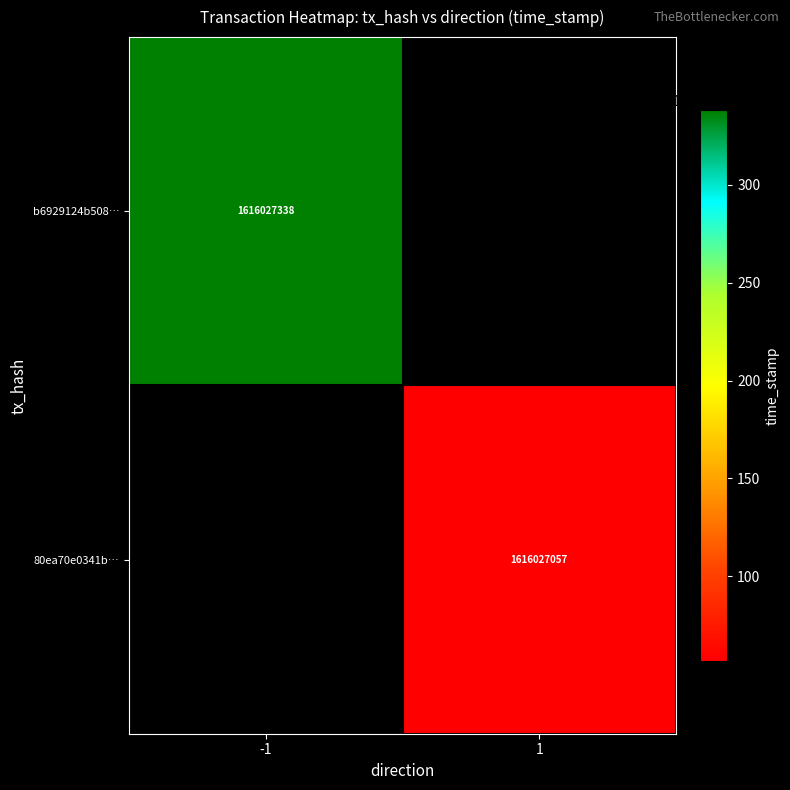

Which series has the largest total across all categories?

b6929124b508b746fed83552508fdf5e4d63c83